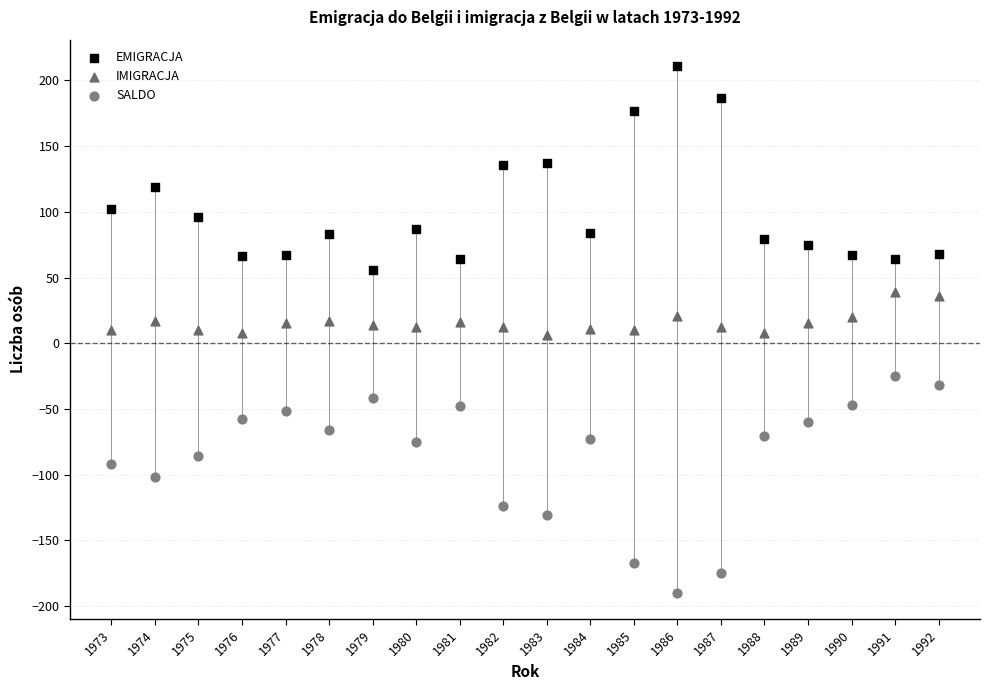

What is the X range (max minus min) for the scatter plot?

19